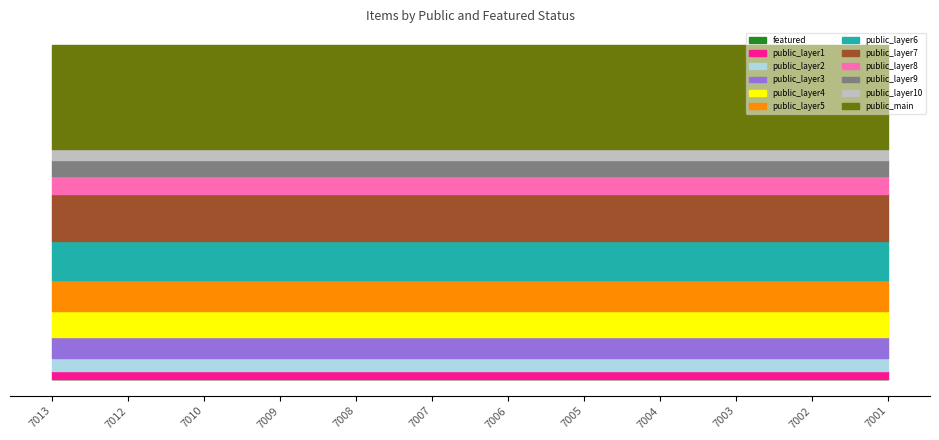

At which category is the sum across all series the highest?

7013